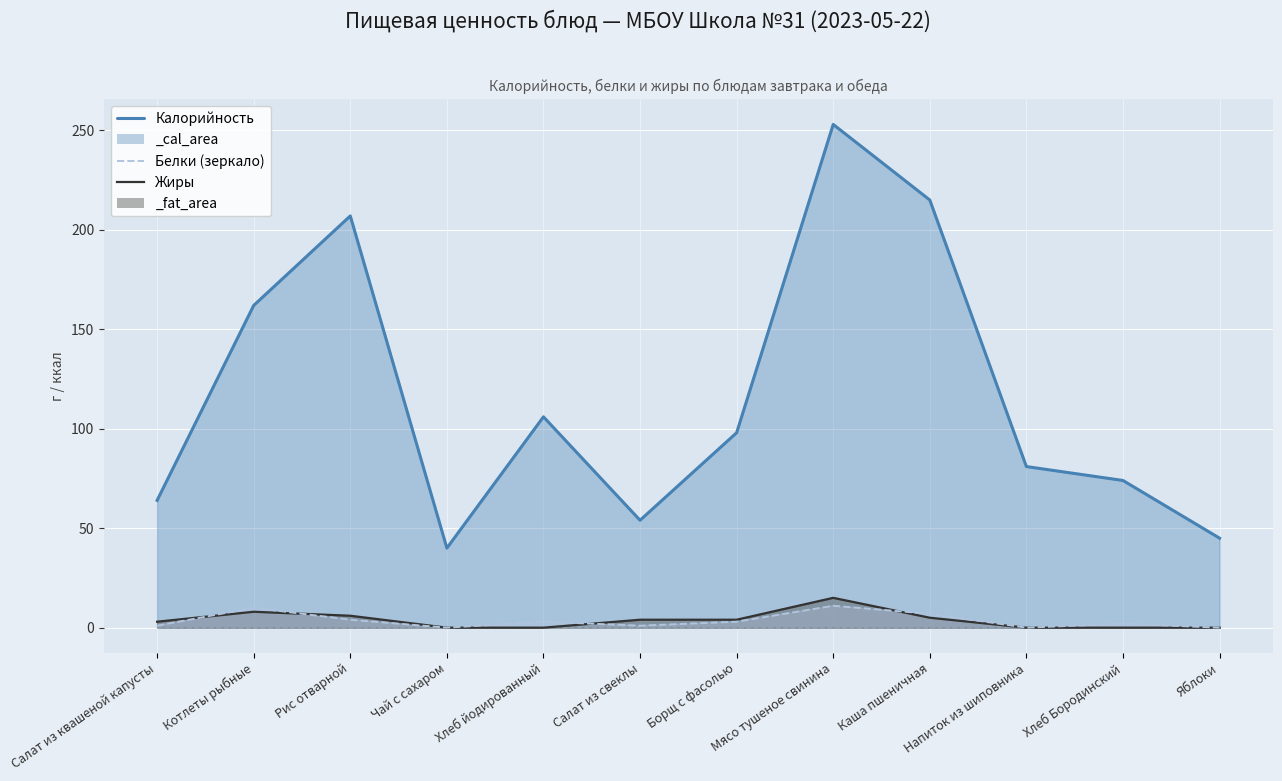

How many lines are shown in the chart?

3